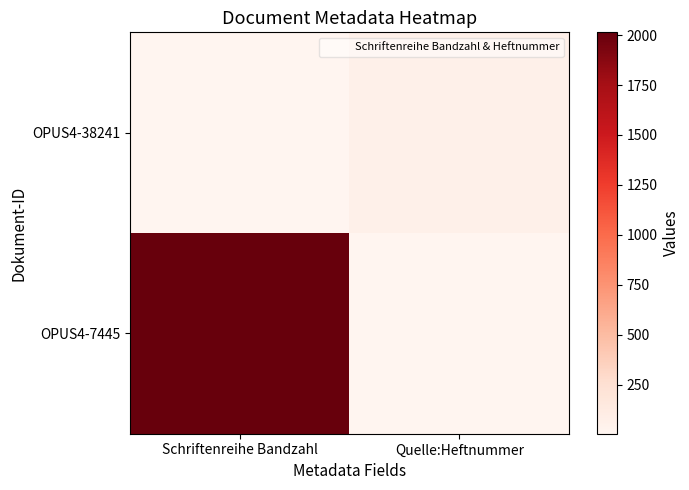

At how many categories does at least one series exceed 1307?

1